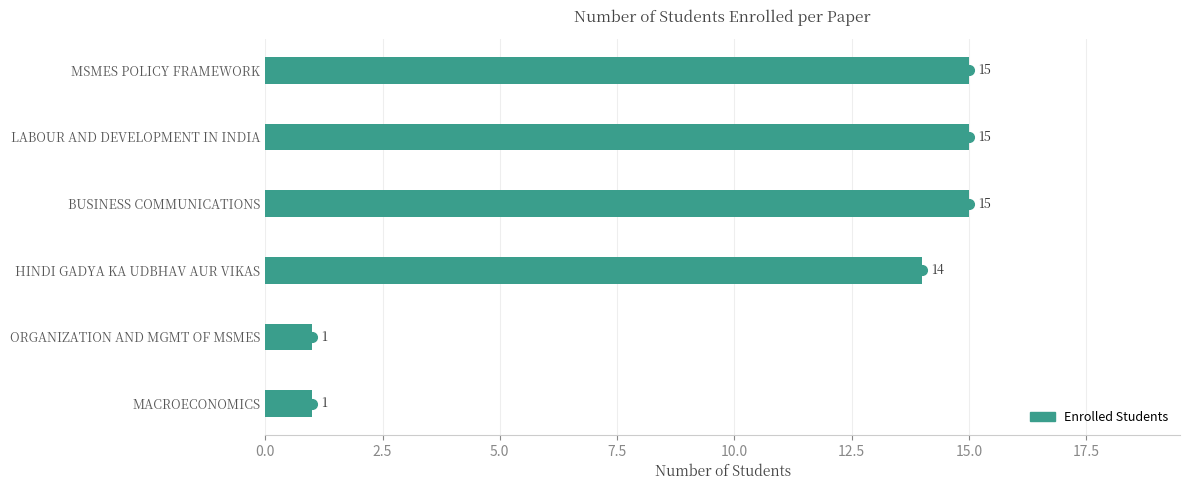

Where is the data nearest to the value 8?

HINDI GADYA KA UDBHAV AUR VIKAS